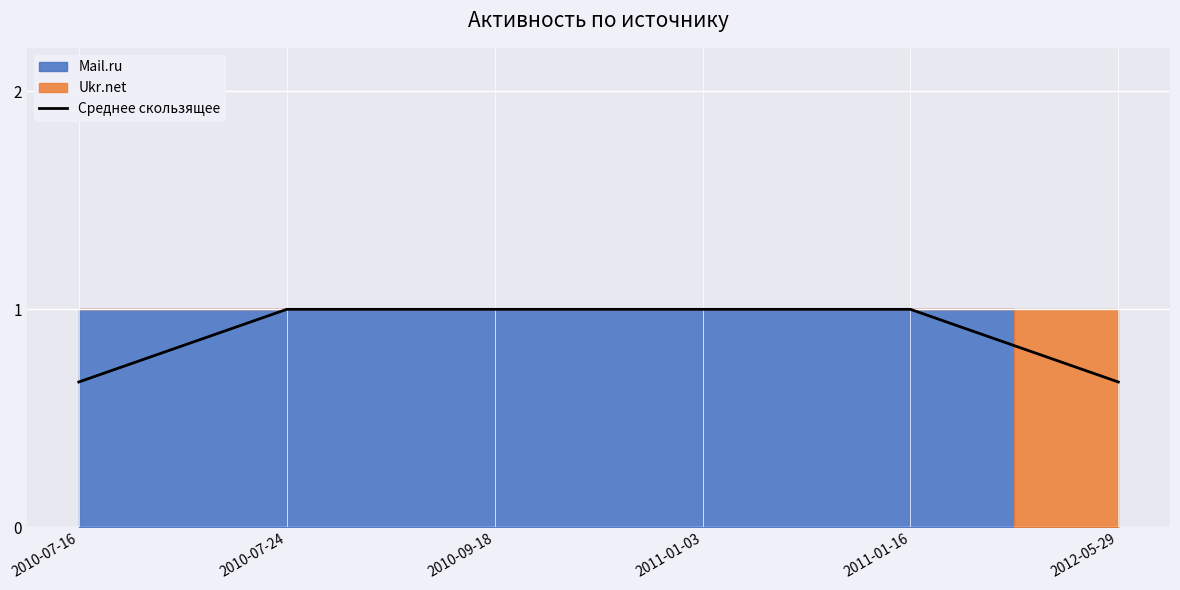

Reading left to right, extract all data points from this chart.

0.7	1.0	1.0	1.0	1.0	0.7